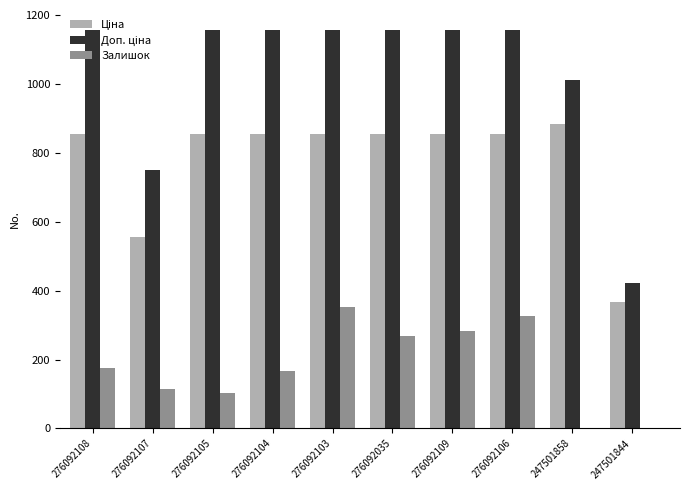

What is the maximum value shown in the chart?

1157.3